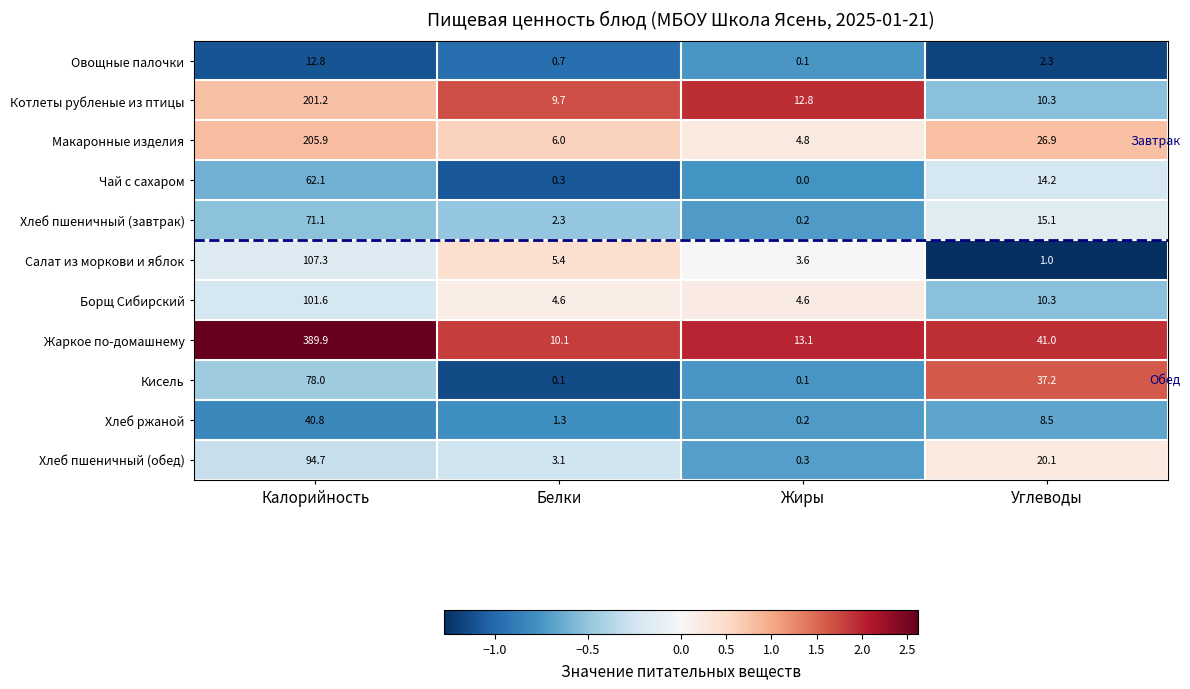

What is the average value of the Хлеб пшеничный (завтрак) series?

22.2